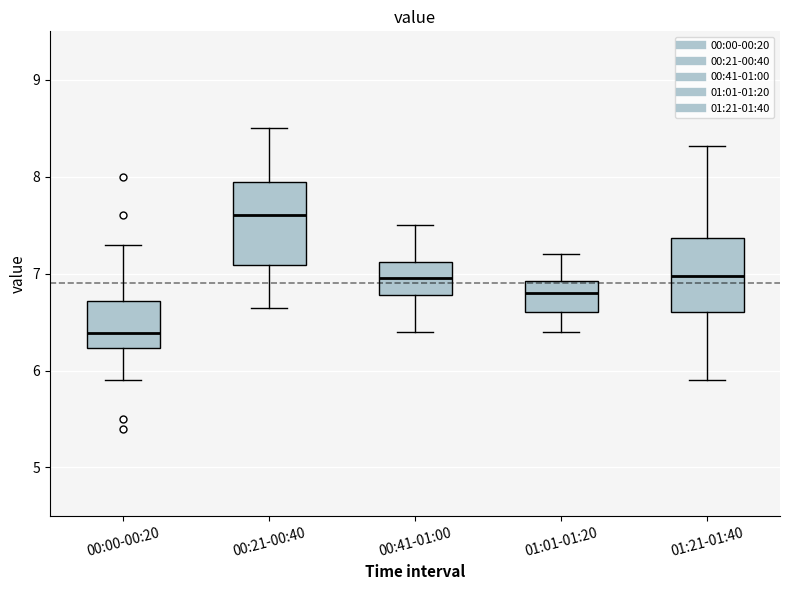

Reading left to right, read every box against the y-axis: the position of its median line, the range the box covers, and the ends of its whiskers. The values are not printed on the chart, so give them approximately, as read against the axis.

00:00-00:20: median 6.4, box 6.2 to 6.7, whiskers 5.9 to 7.3
00:21-00:40: median 7.6, box 7.1 to 7.9, whiskers 6.7 to 8.5
00:41-01:00: median 7.0, box 6.8 to 7.1, whiskers 6.4 to 7.5
01:01-01:20: median 6.8, box 6.6 to 6.9, whiskers 6.4 to 7.2
01:21-01:40: median 7.0, box 6.6 to 7.4, whiskers 5.9 to 8.3